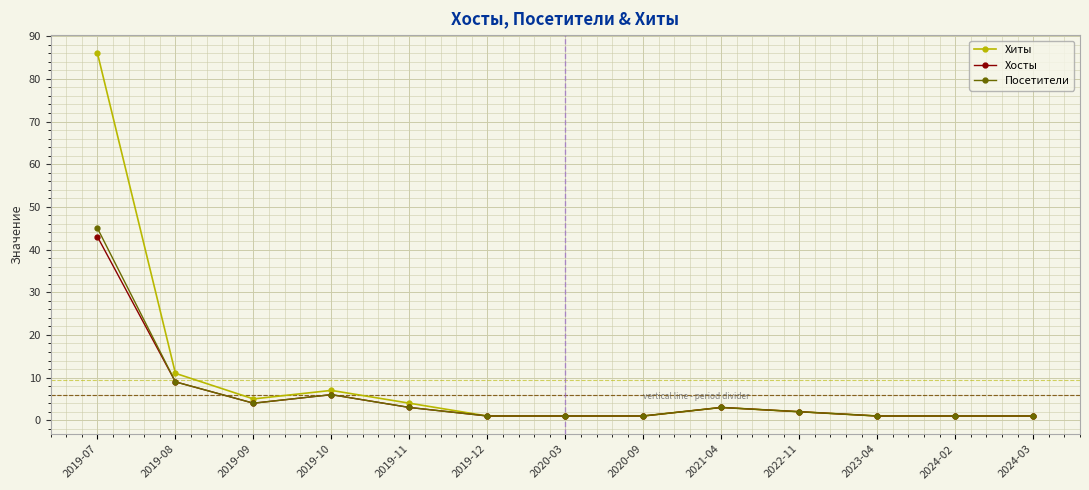

Does the chart have visible grid lines?

Yes